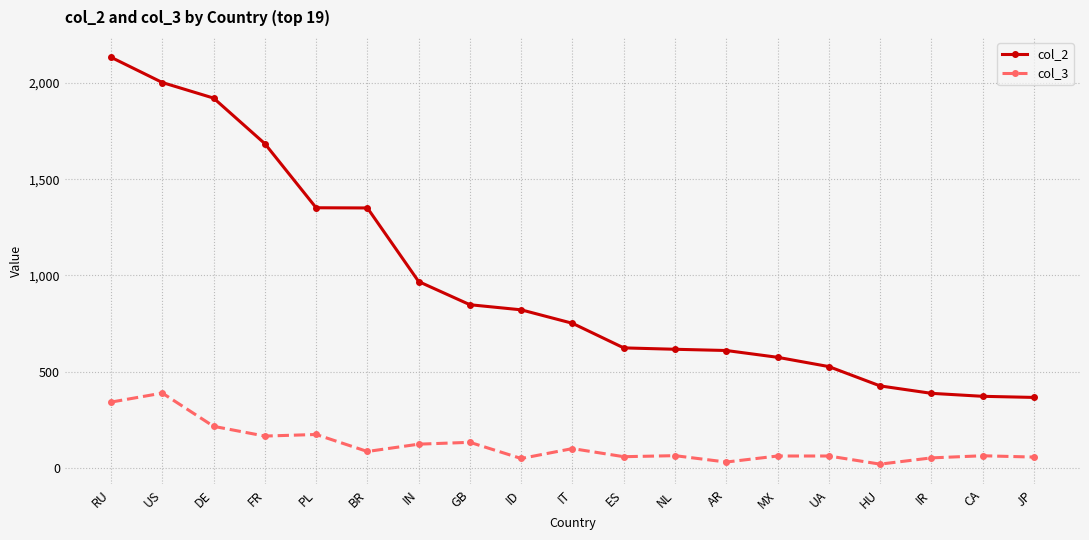

The col_2 series shows 2123.4 at BR. True or false?

False